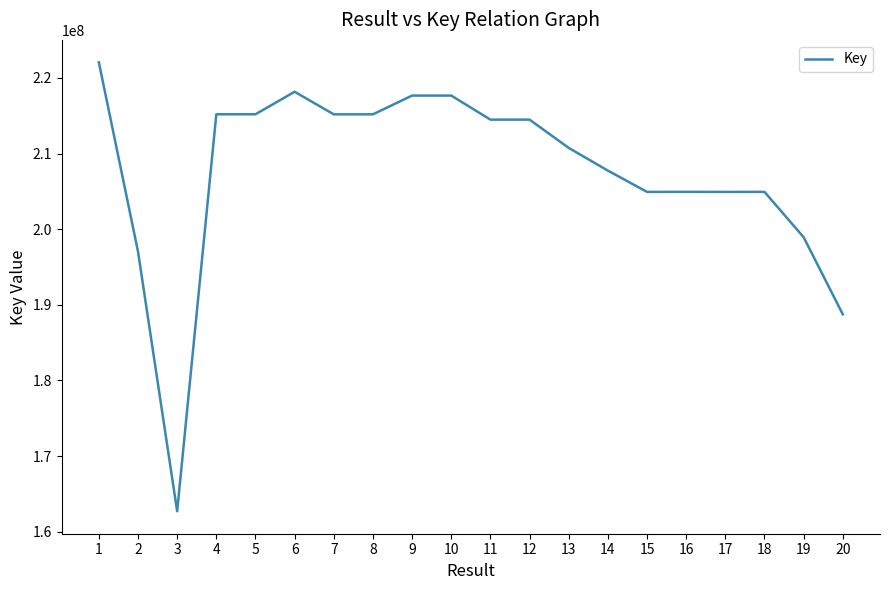

At which label is the value closest to 192379760?

20